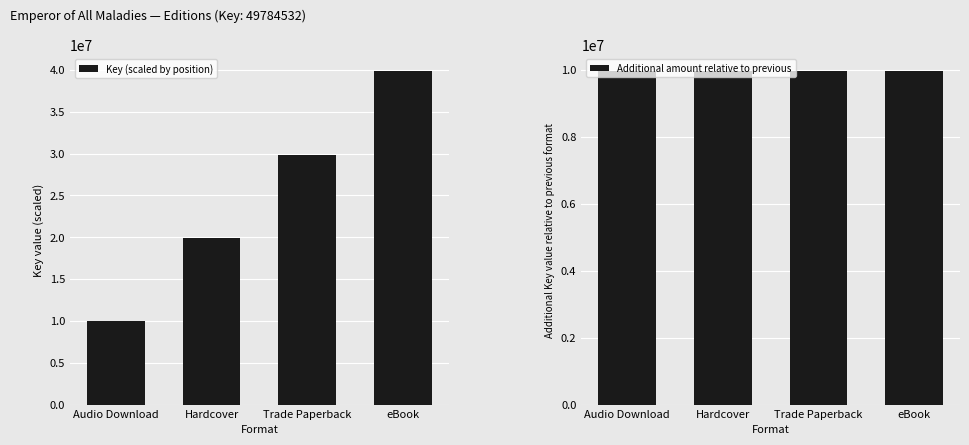

Which has a higher value, Trade Paperback or eBook?

eBook